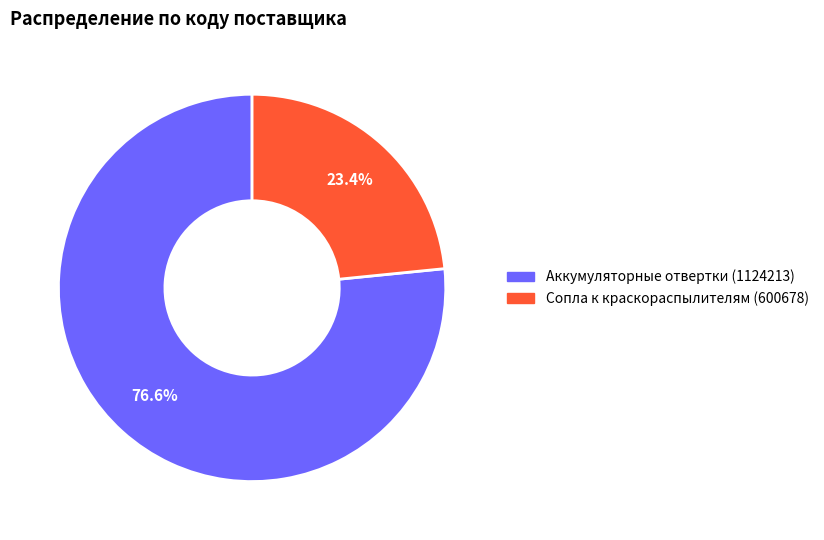

Is there a majority slice in this chart?

Yes